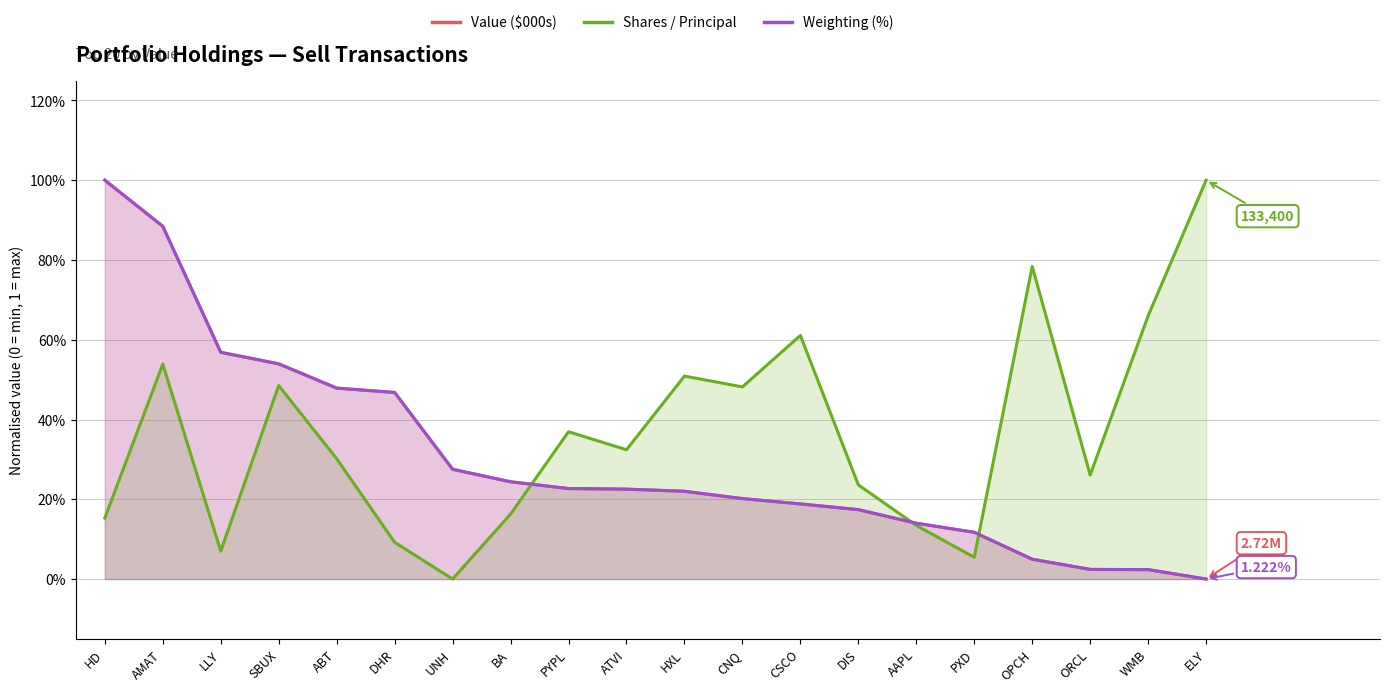

What is the highest value of the Value ($000s) series?

1.0